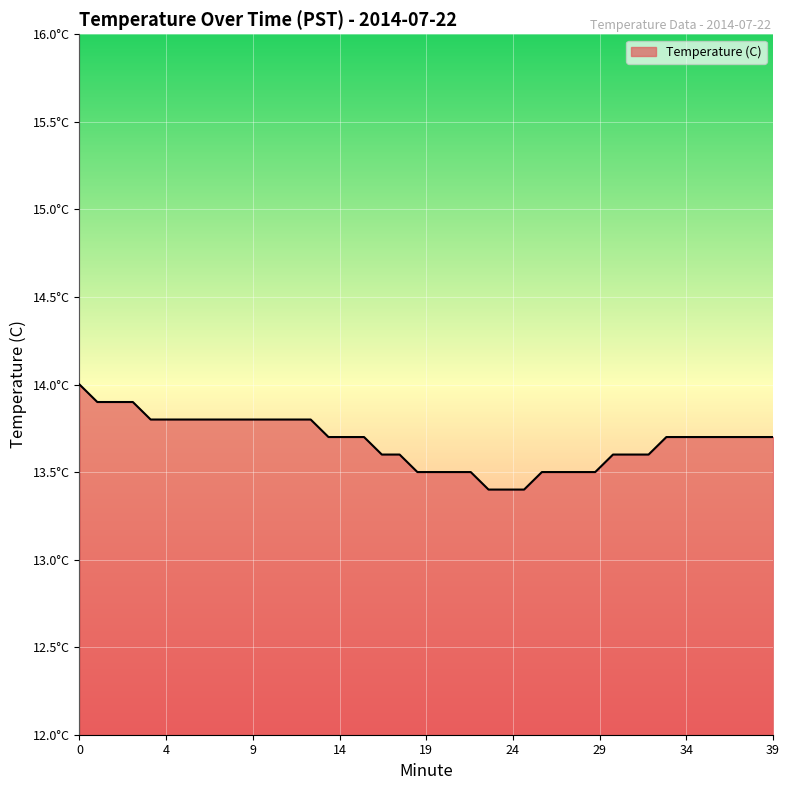

How many values are between 13 and 14?

40